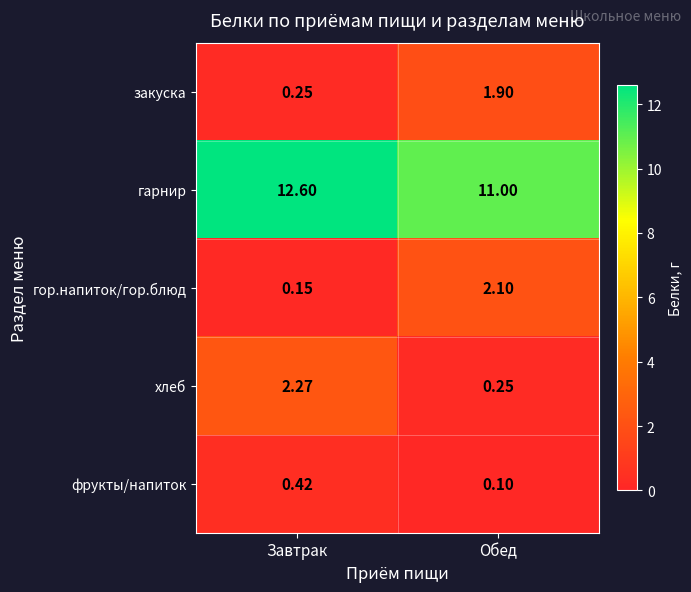

Which series has the largest range (max minus min)?

хлеб